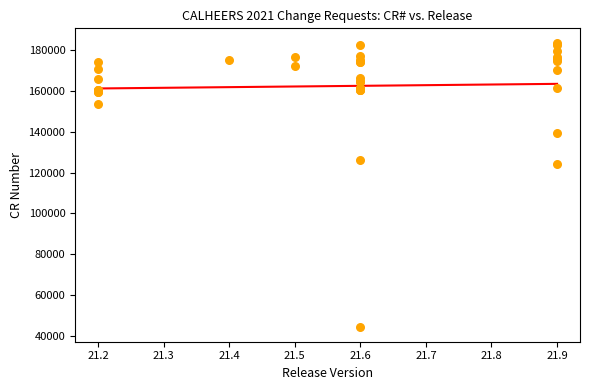

What Y value in the scatter plot is closest to 113860?

124261